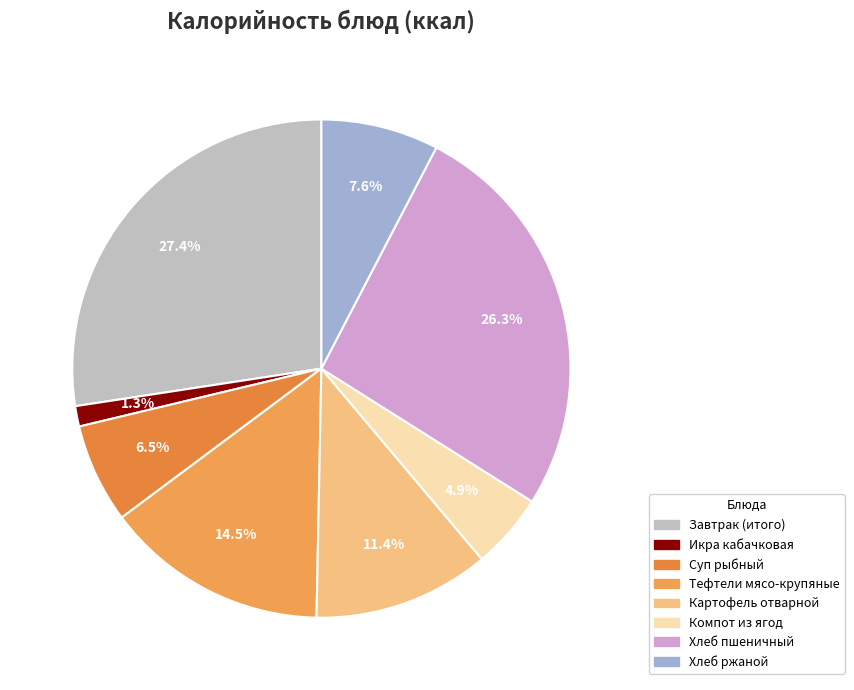

Combined, do Хлеб пшеничный and Тефтели мясо-крупяные account for over 50%?

No